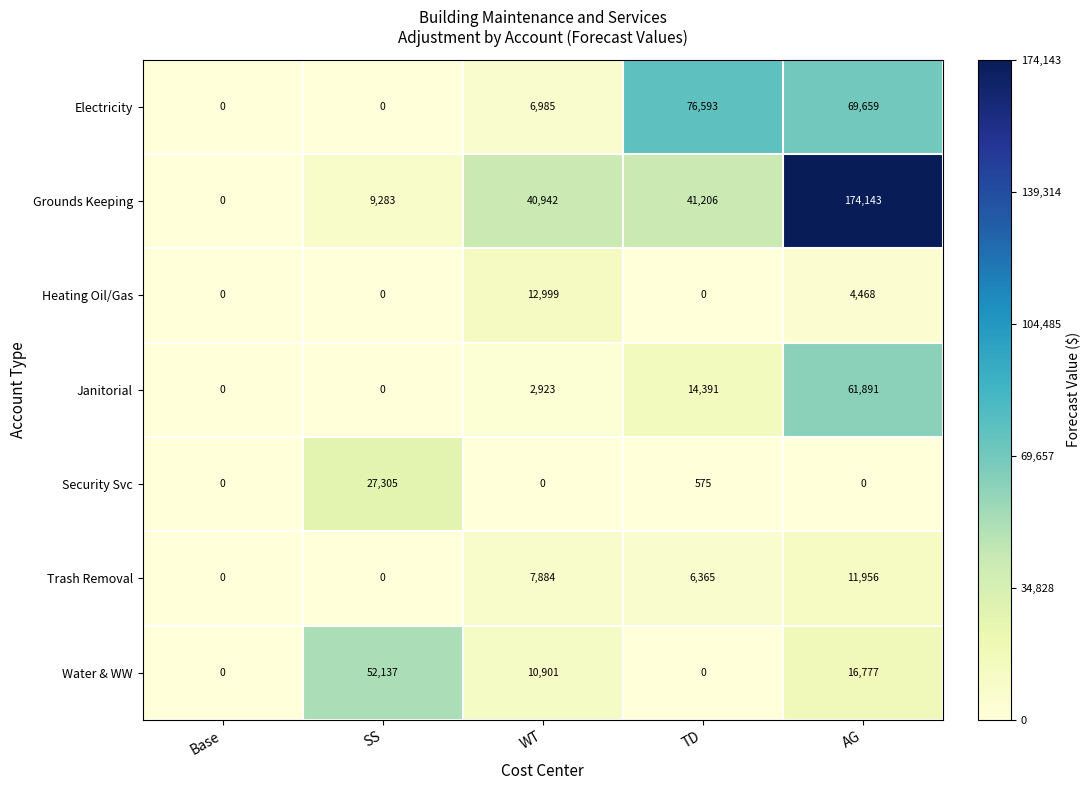

What is the spread (max minus min) of values at AG?

174143